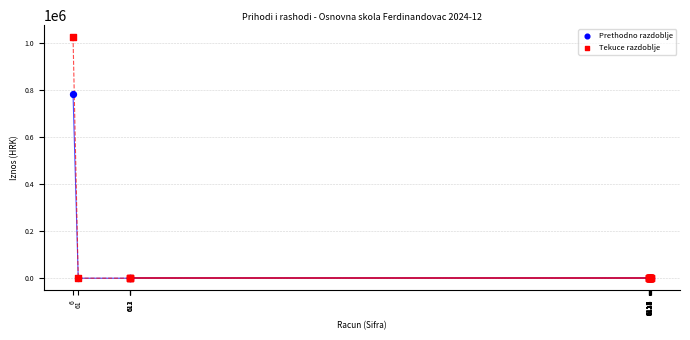

Across all series, what Y value is closest to 513147?

783782.9